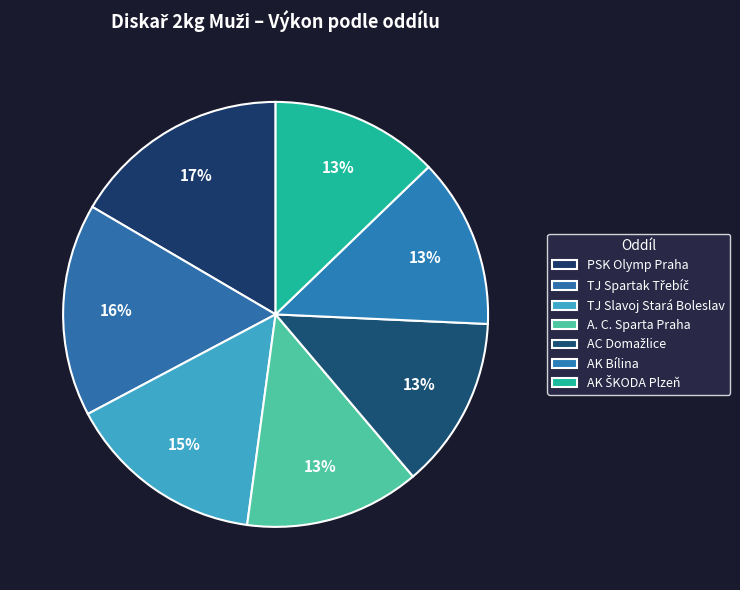

Between TJ Slavoj Stará Boleslav and AK ŠKODA Plzeň, which is larger?

TJ Slavoj Stará Boleslav